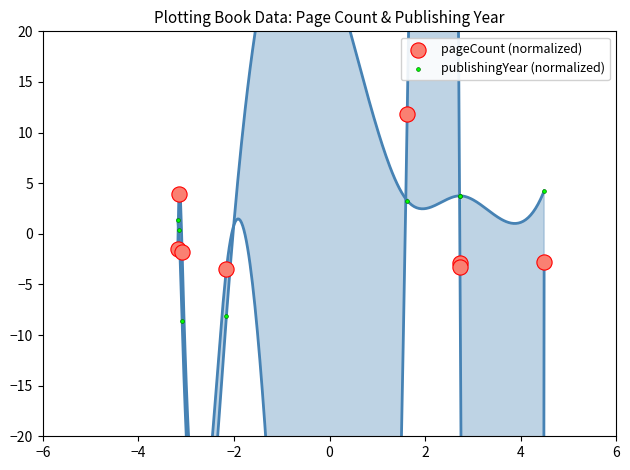

Which series has the largest Y range (max minus min)?

pageCount (normalized)